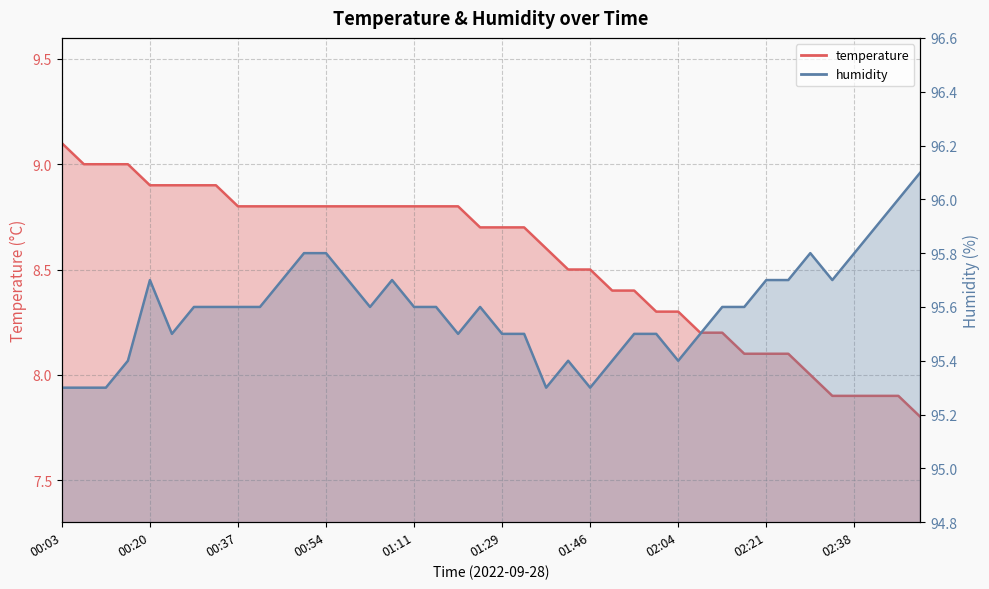

In humidity, how many points are higher than both neighbors (excluding endpoints)?

5